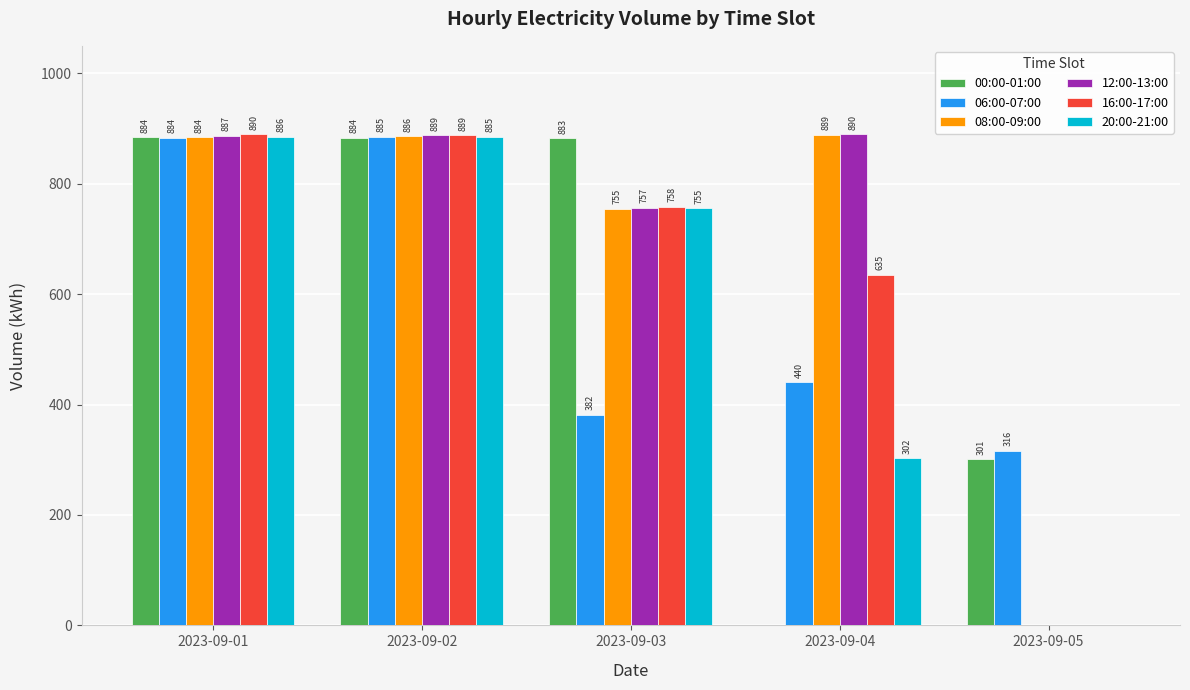

How many values in the 08:00-09:00 series exceed 884?

3